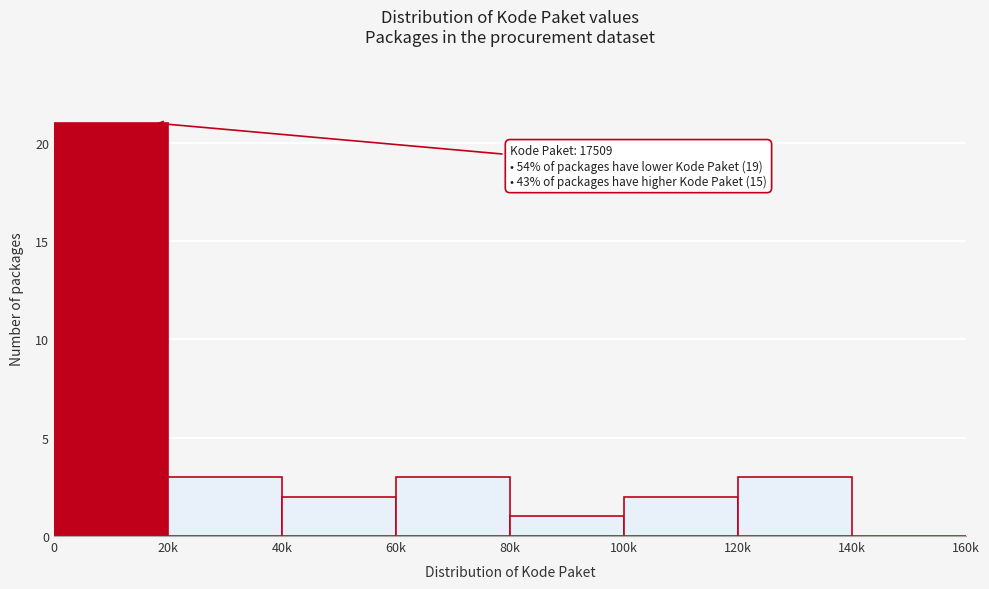

Reading right to left, transcribe all the data shown in this chart.

140k=0	120k=3	100k=2	80k=1	60k=3	40k=2	20k=3	0=21